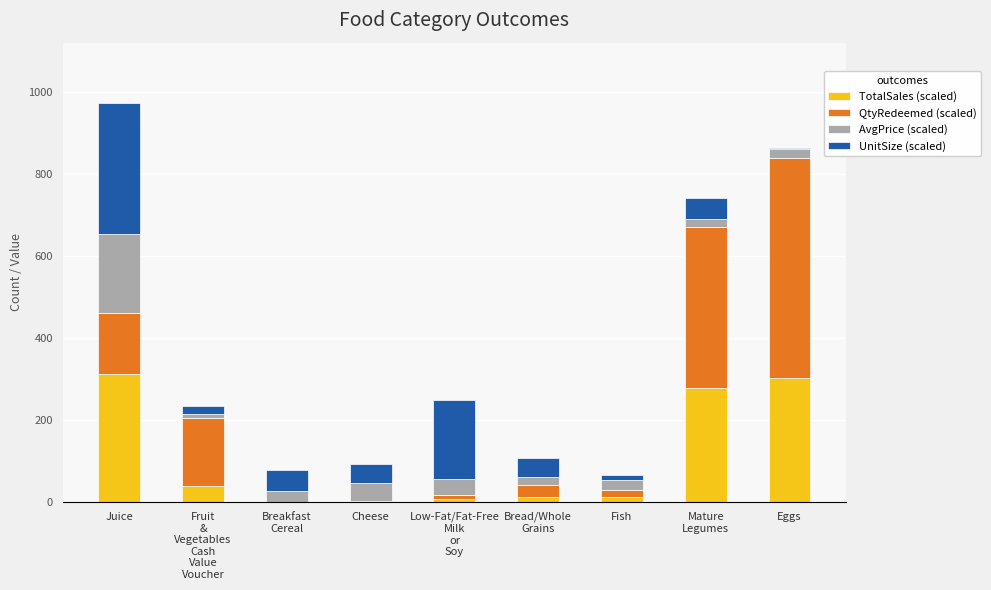

Count the number of data series in this chart.

4